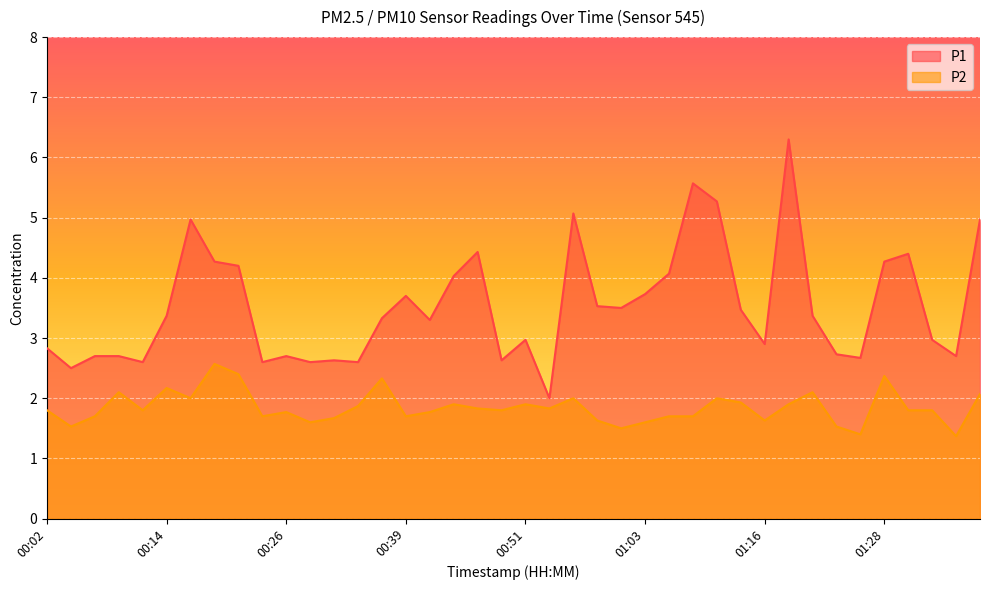

At which category does the chart reach its minimum across all series?

01:35